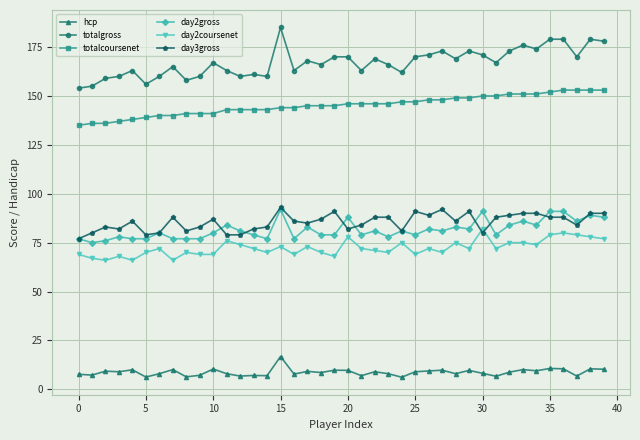

At how many categories does at least one series exceed 20?

40